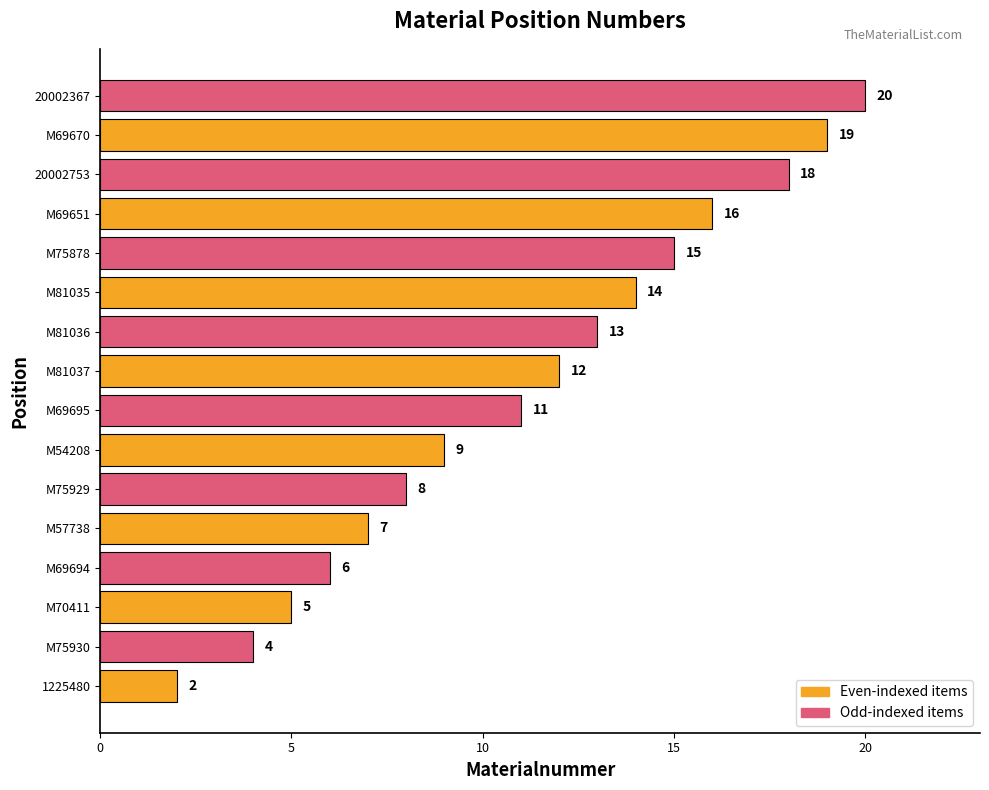

At which label is the value closest to 11?

M69695